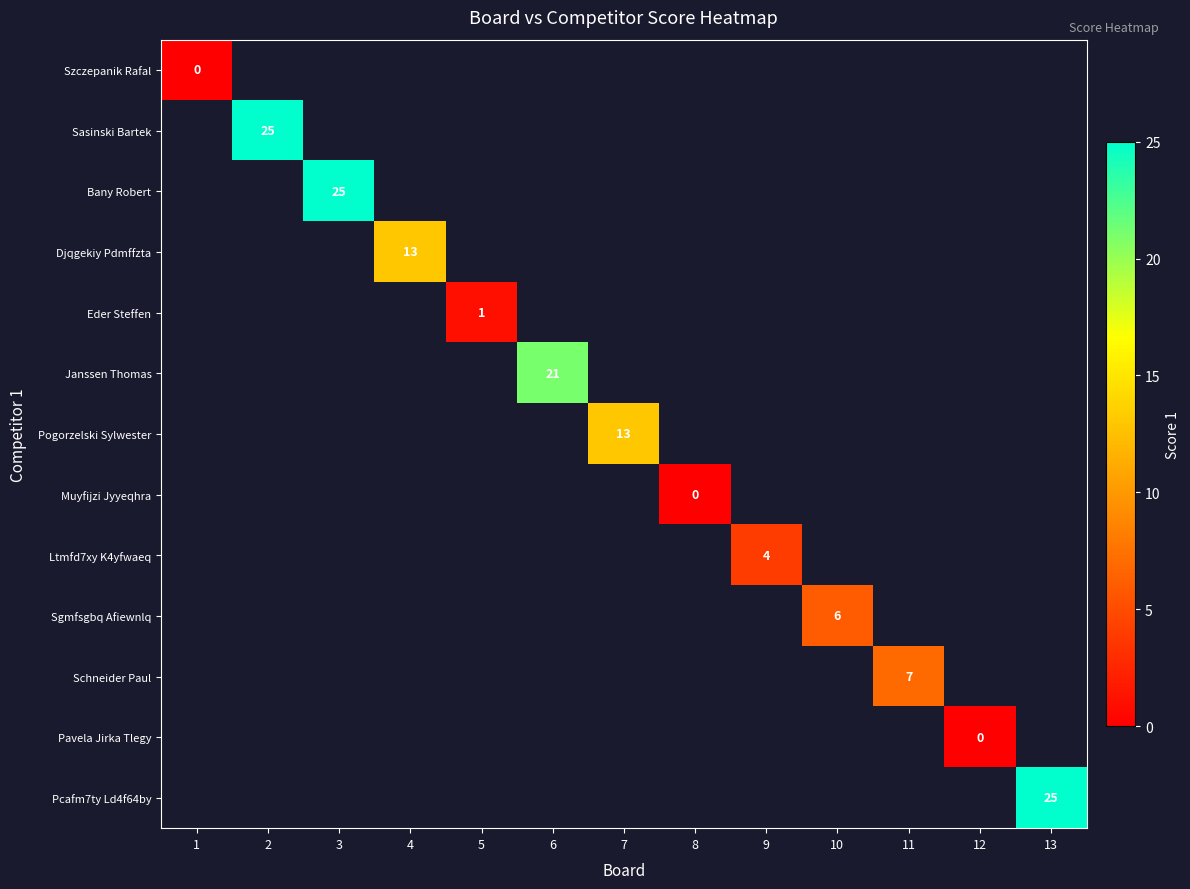

Is it true that Pcafm7ty Ld4f64by equals 25 at 13?

True